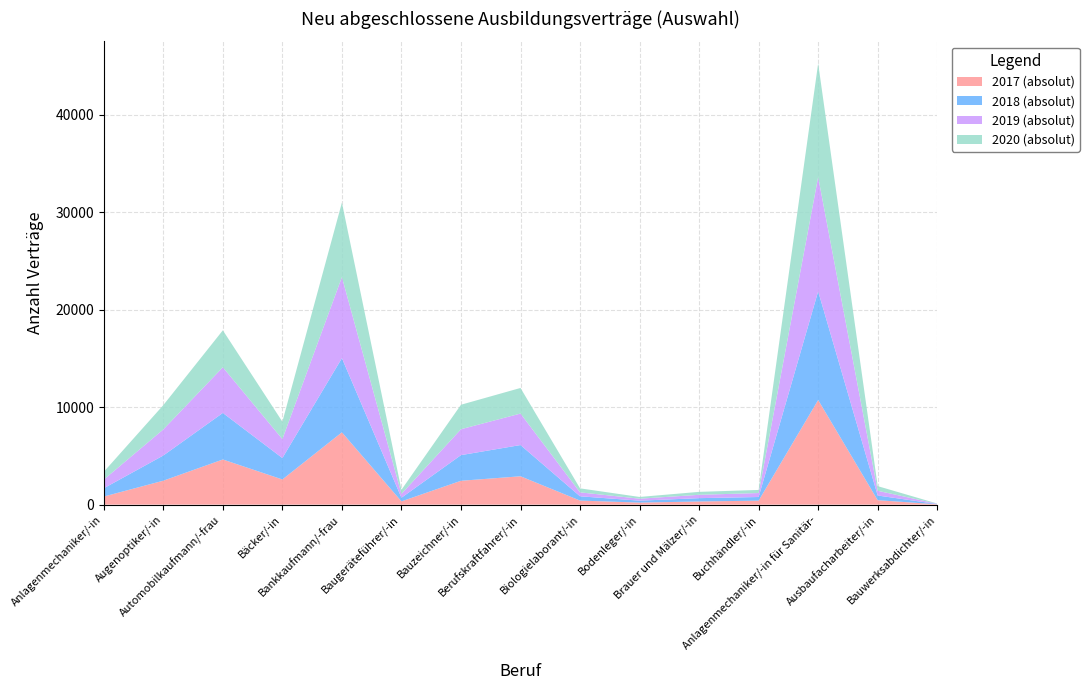

Reading left to right, extract all data points from this chart.

2017 (absolut): 828	2454	4629	2580	7416	333	2445	2907	414	207	321	408	10731	453	33
2018 (absolut): 849	2583	4776	2196	7608	372	2631	3204	438	198	342	372	11145	480	27
2019 (absolut): 888	2676	4686	1944	8316	396	2658	3231	405	204	342	408	11730	486	27
2020 (absolut): 798	2493	3789	1788	7644	420	2511	2625	411	177	303	318	11655	477	24